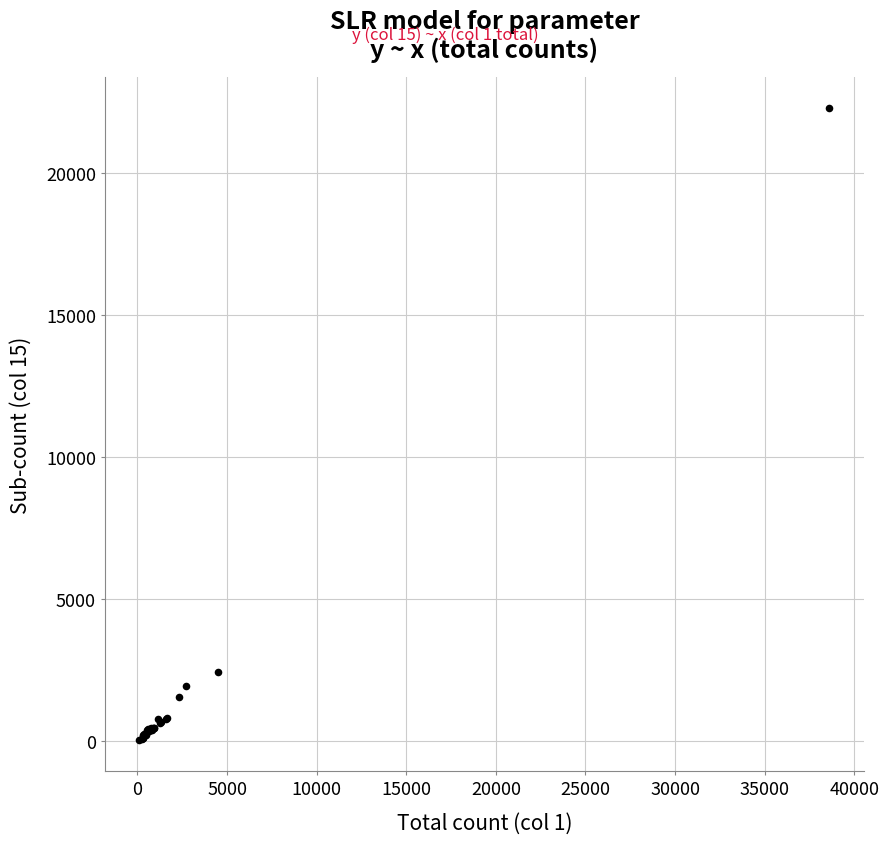

What Y value in the scatter plot is closest to 11170?

2424